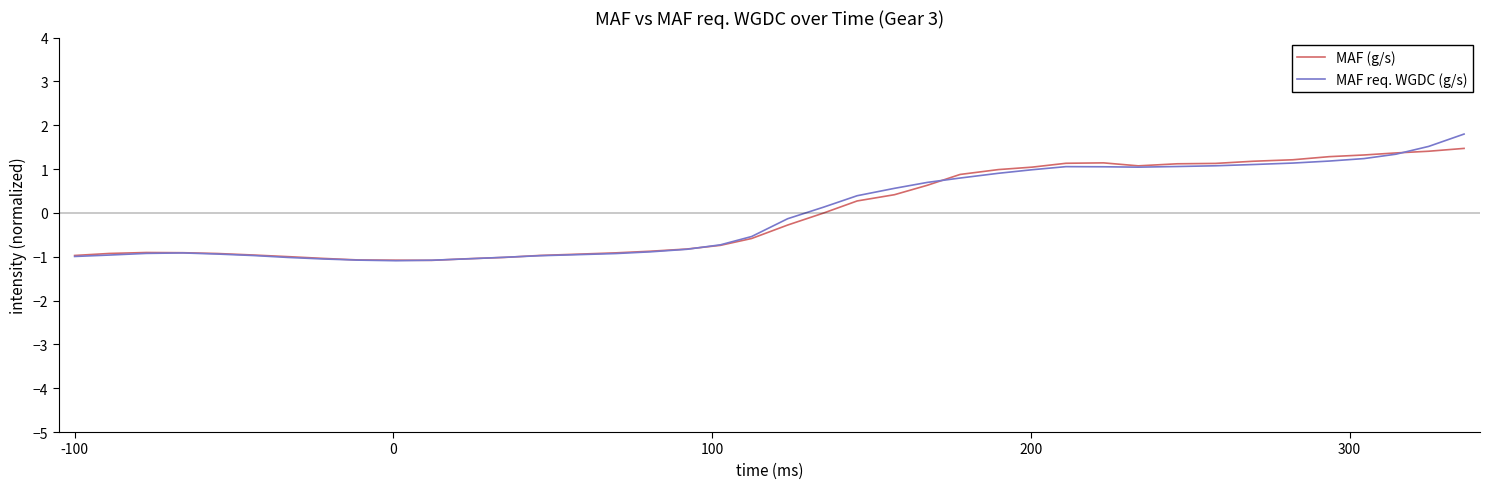

Does the chart display data point markers on the line(s)?

No